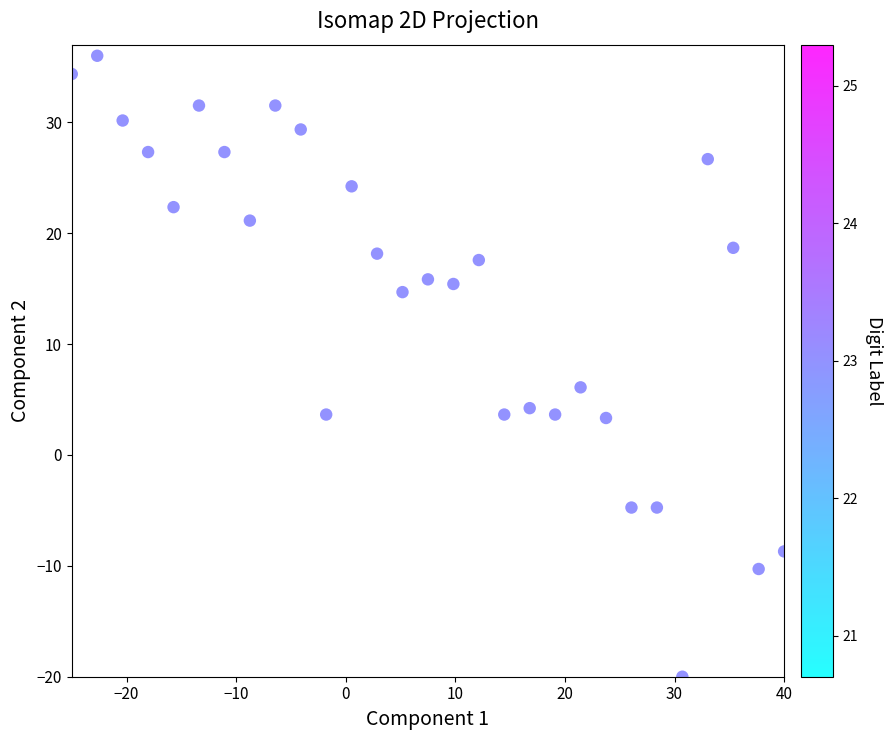

What is the range of X values (max minus min)?

65.0